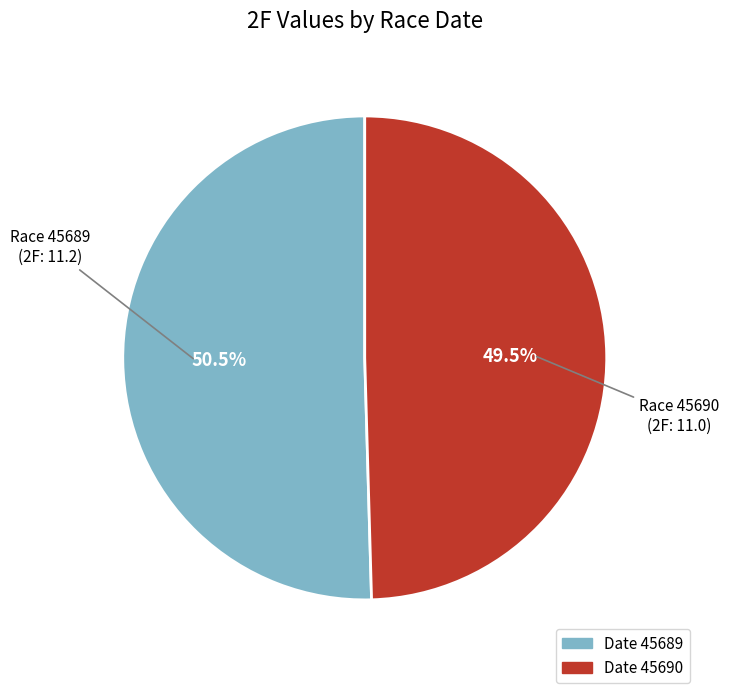

Is there a majority slice in this chart?

Yes